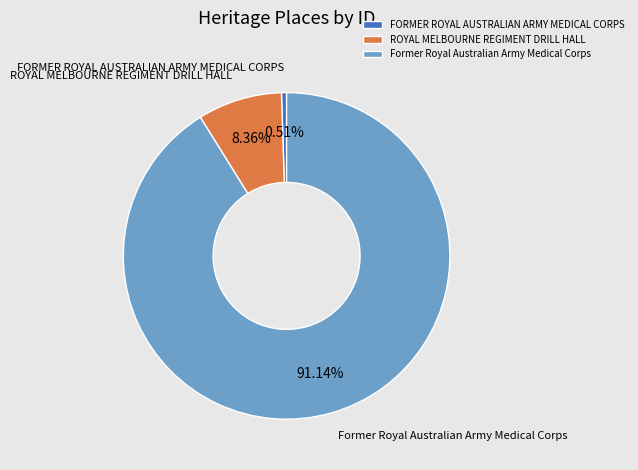

Which category accounts for the majority?

Former Royal Australian Army Medical Corps